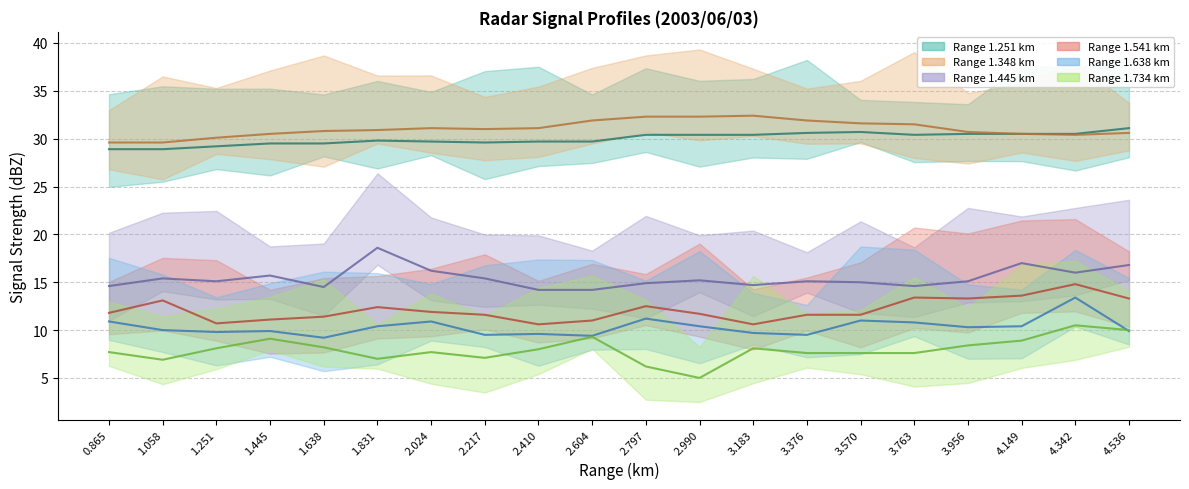

Where is the first local maximum for 1.734?

1.445